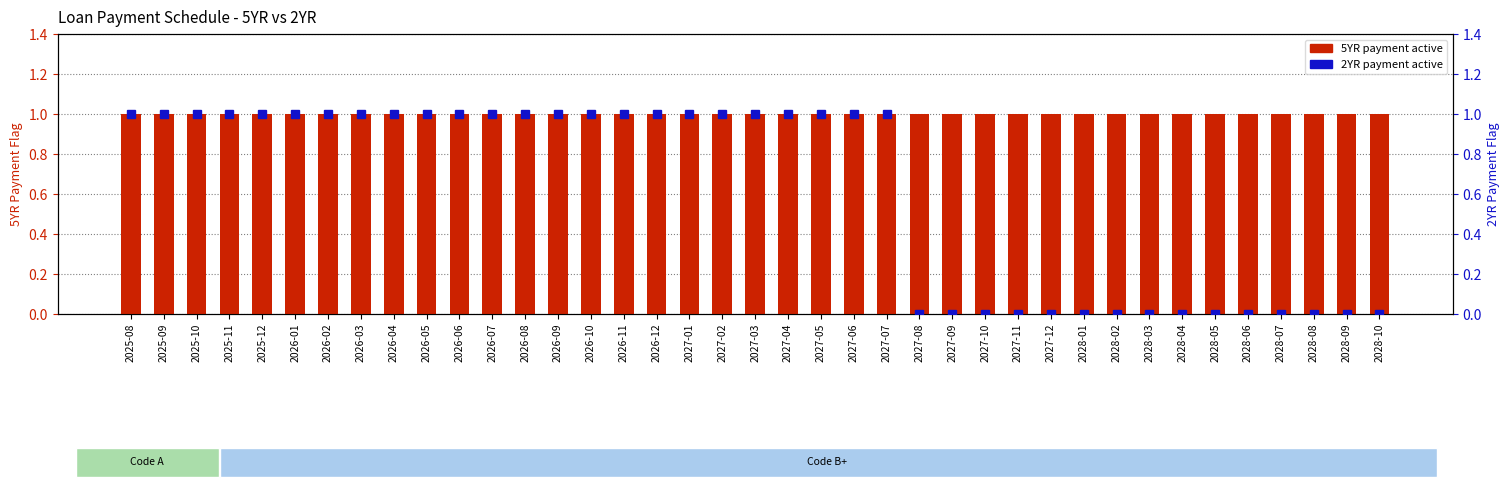

At which category is the sum across all series the highest?

2025-08